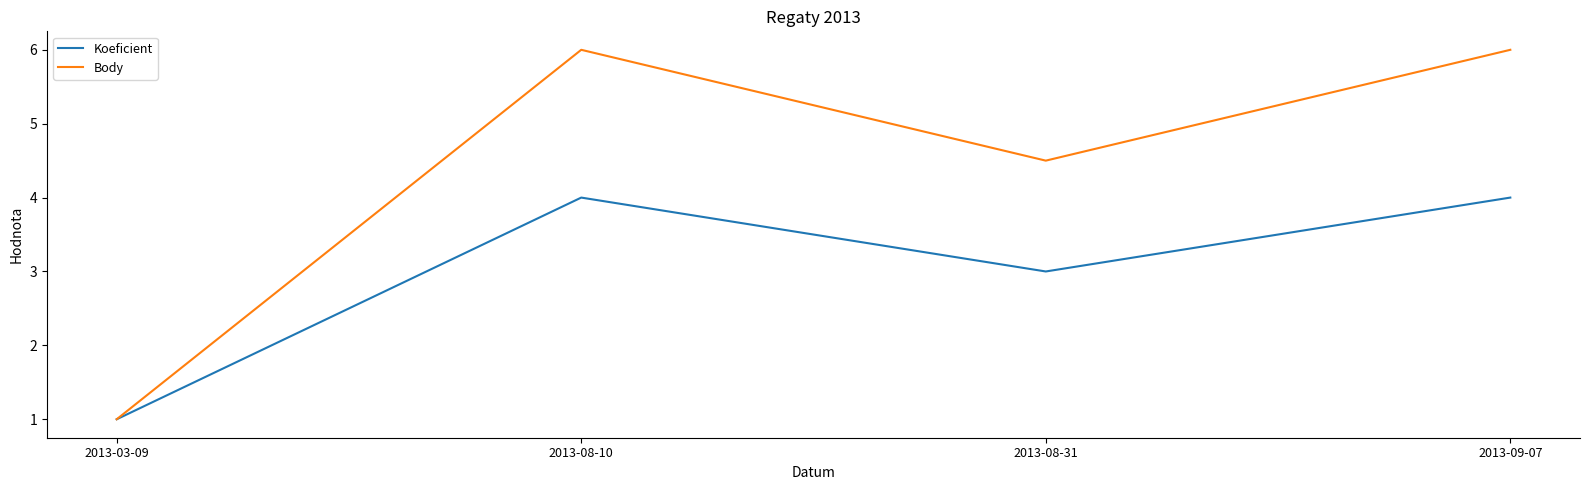

What position from the left is 2013-03-09?

1